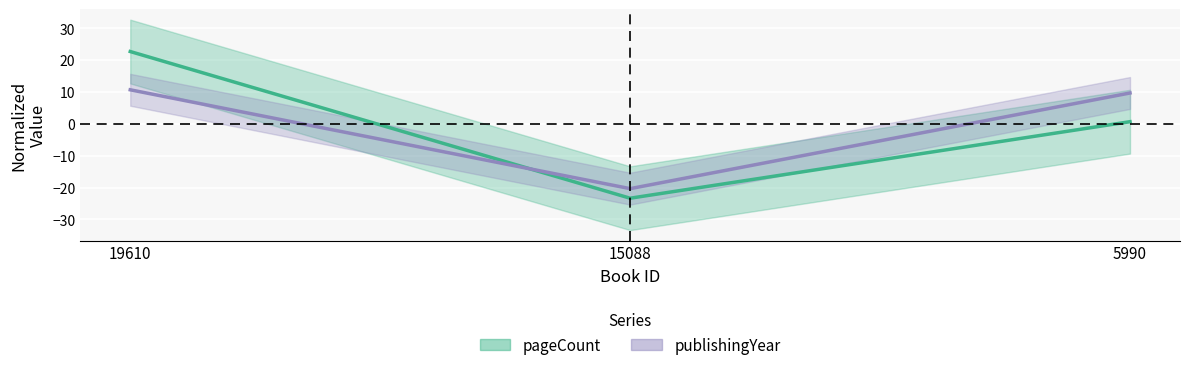

What are all the series names shown in the legend?

pageCount, publishingYear